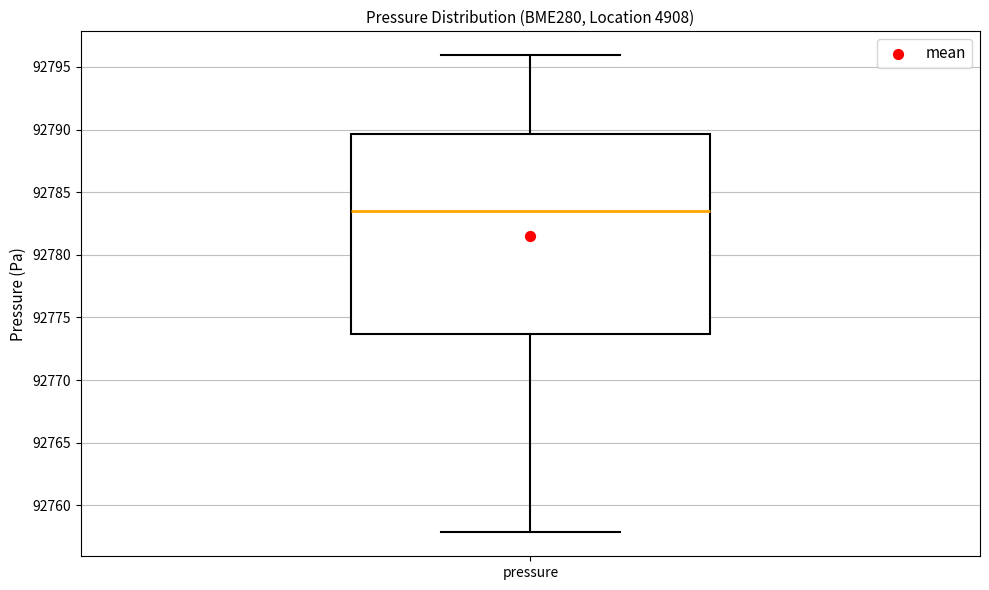

Where is the upper edge of the box for pressure on the y-axis? The values are not printed on the chart, so give them approximately, as read against the axis.

92789.5